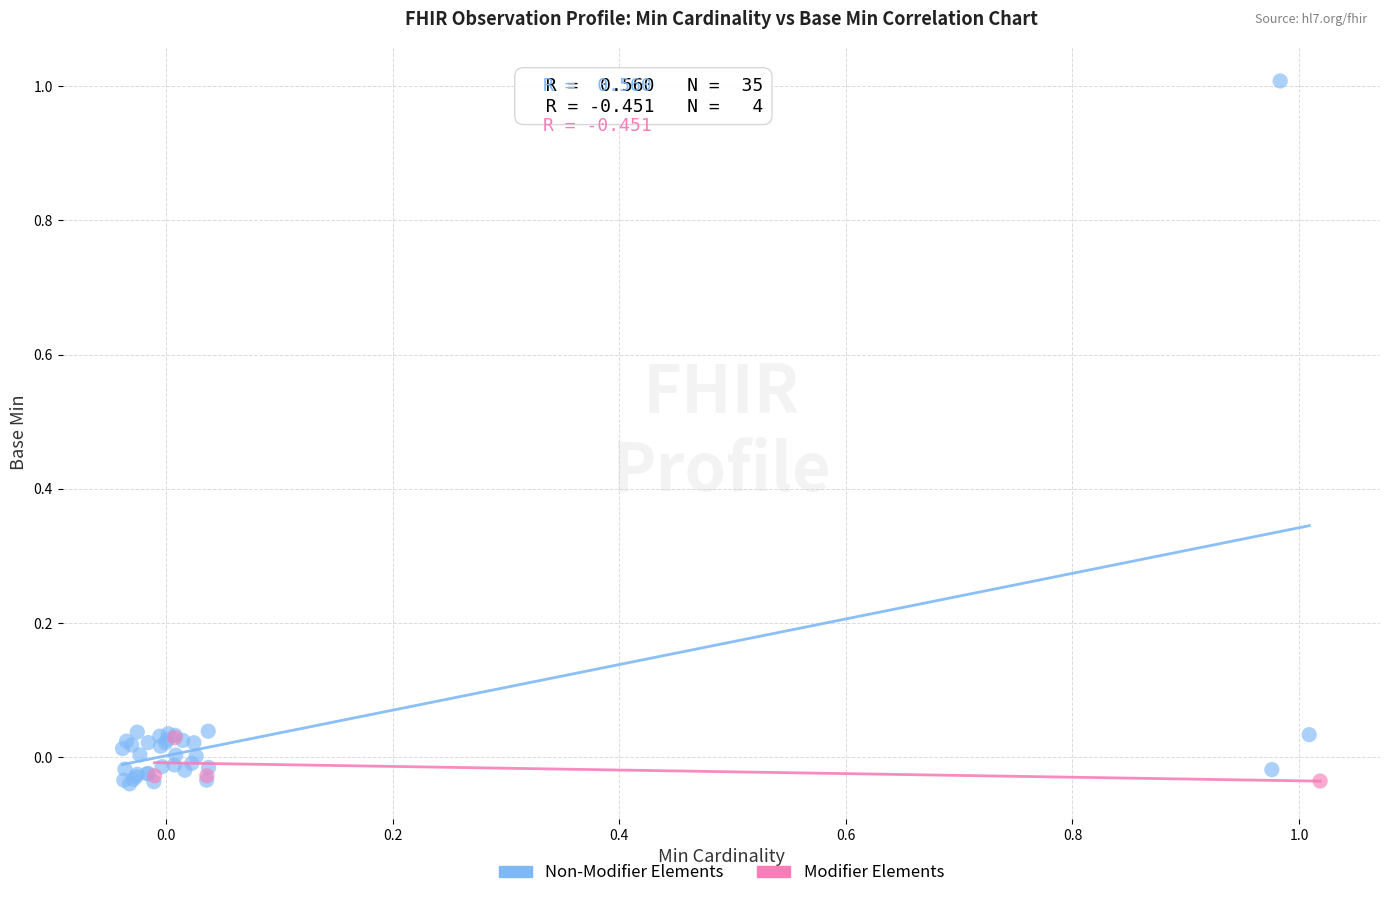

Which series reaches the maximum Y coordinate?

Non-Modifier Elements